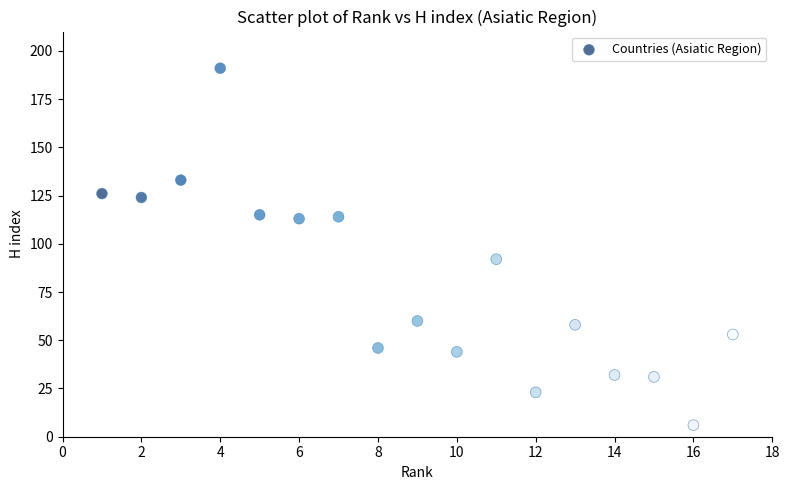

What is the range of X values (max minus min)?

16